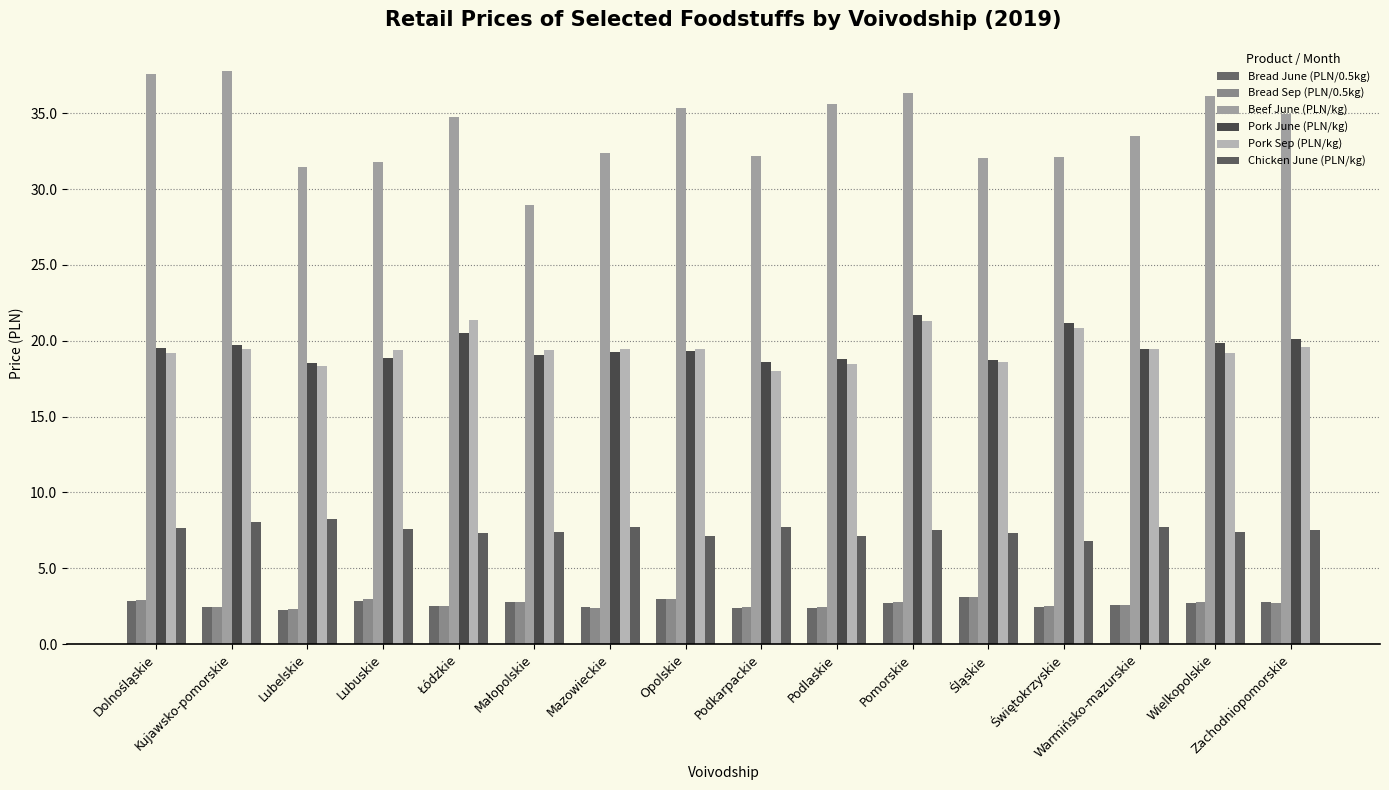

At how many categories does at least one series exceed 27?

16